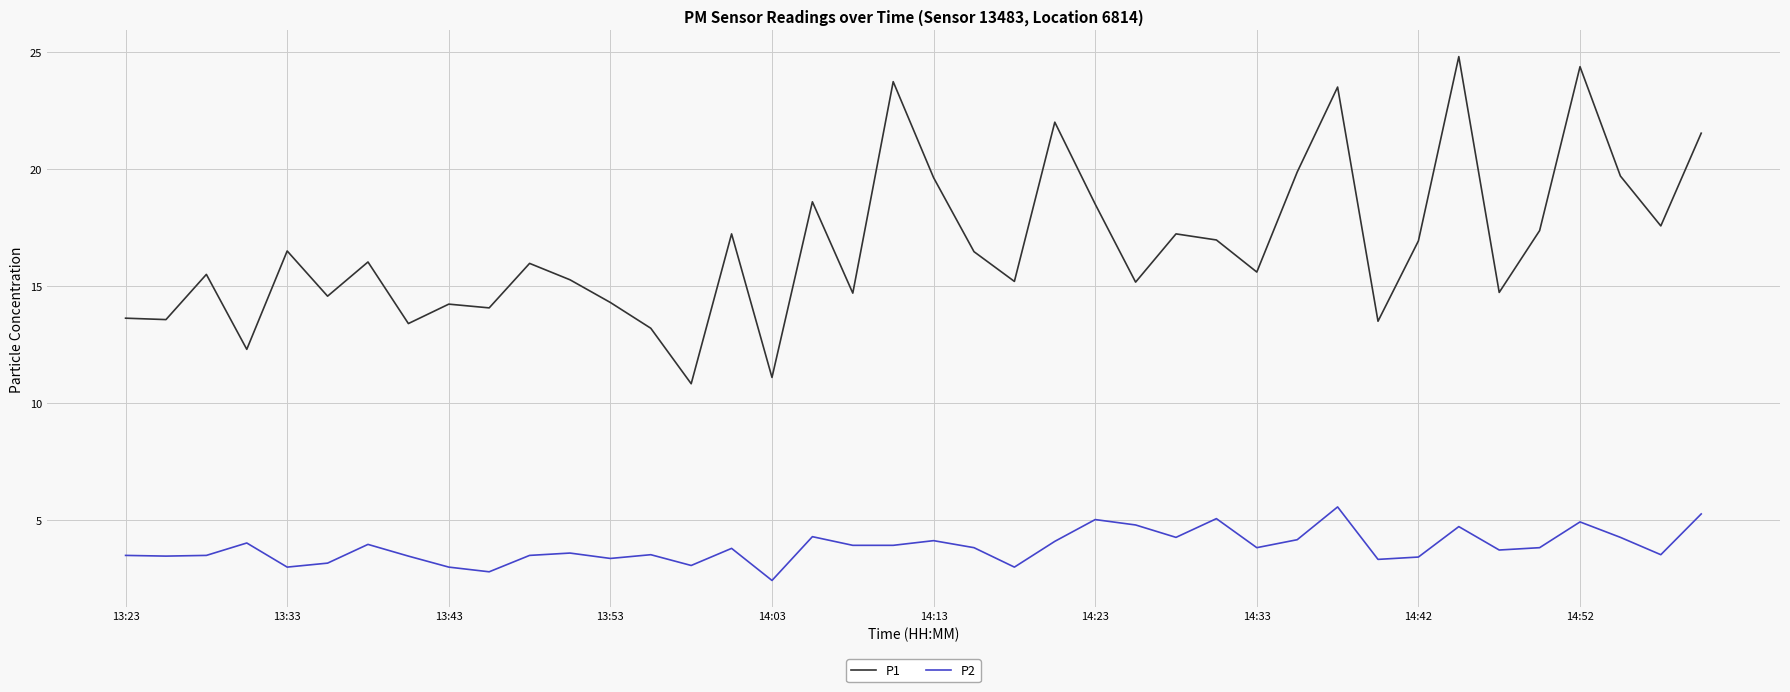

At how many categories does at least one series exceed 4?

40